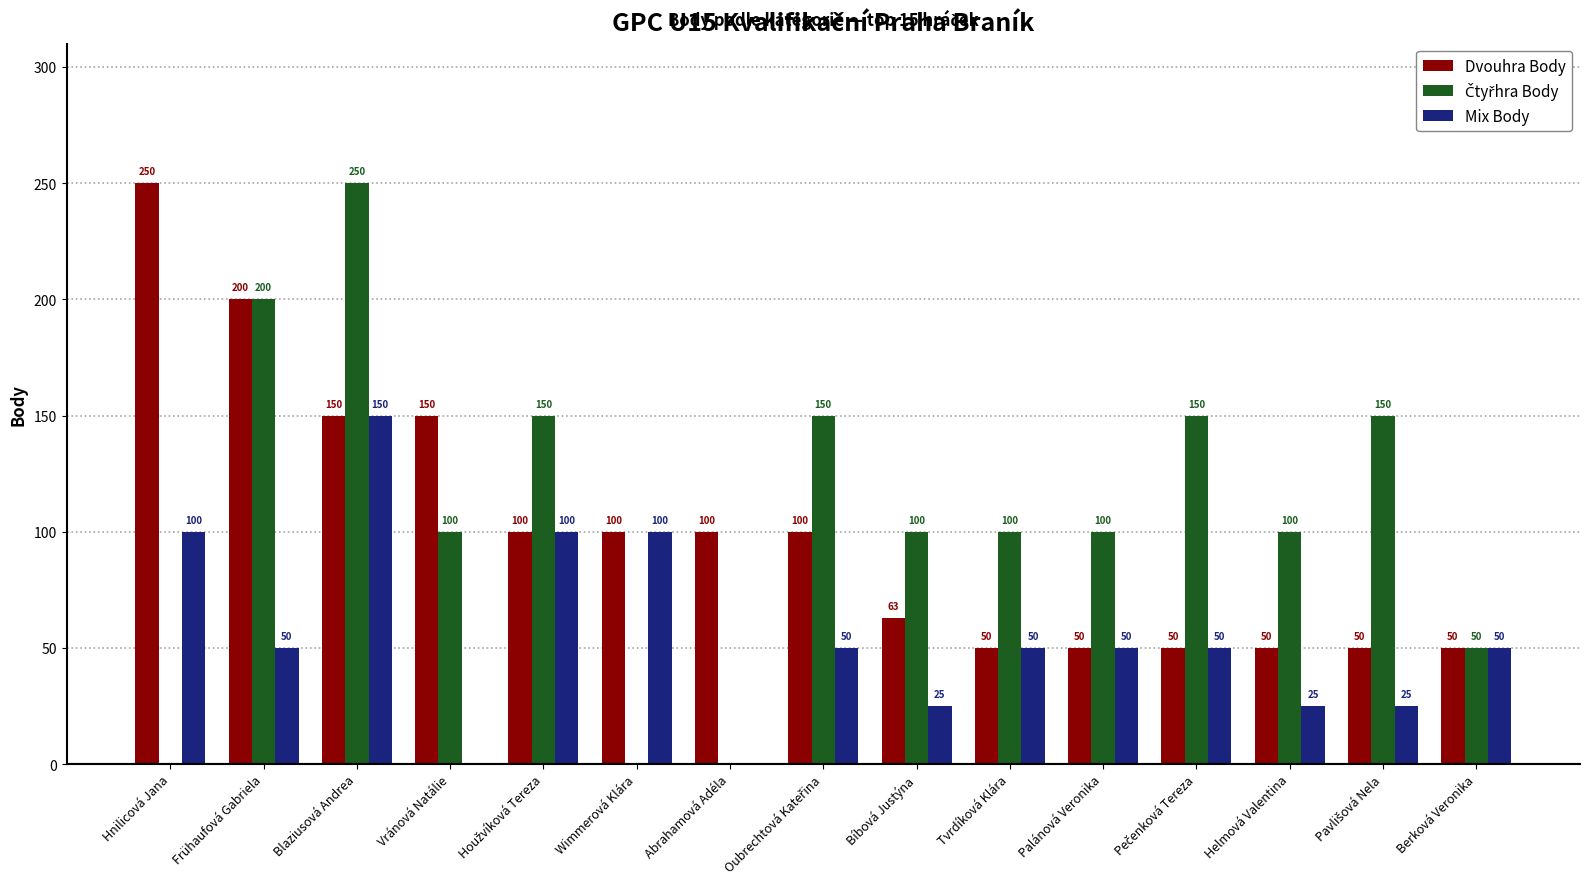

What is the maximum value shown in the chart?

250